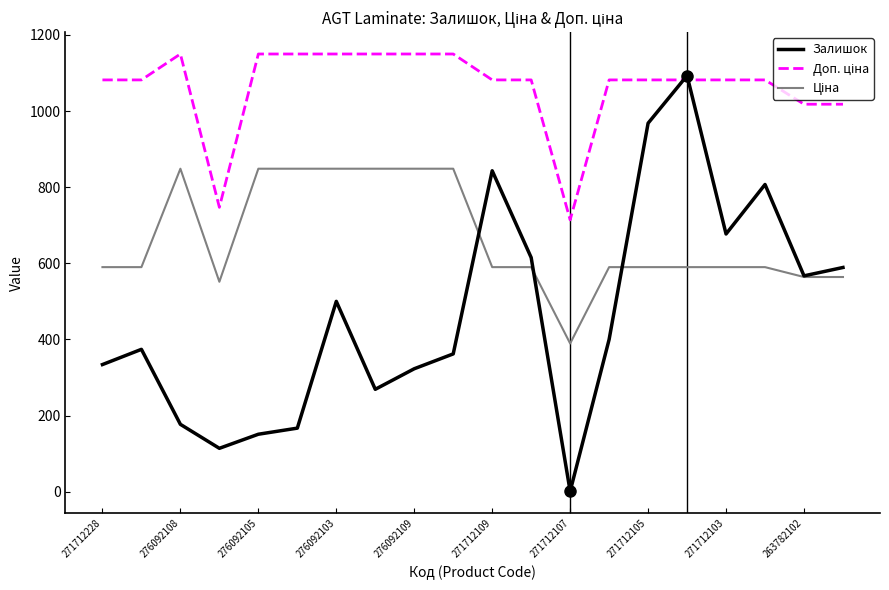

Which series has the widest spread of values?

Залишок